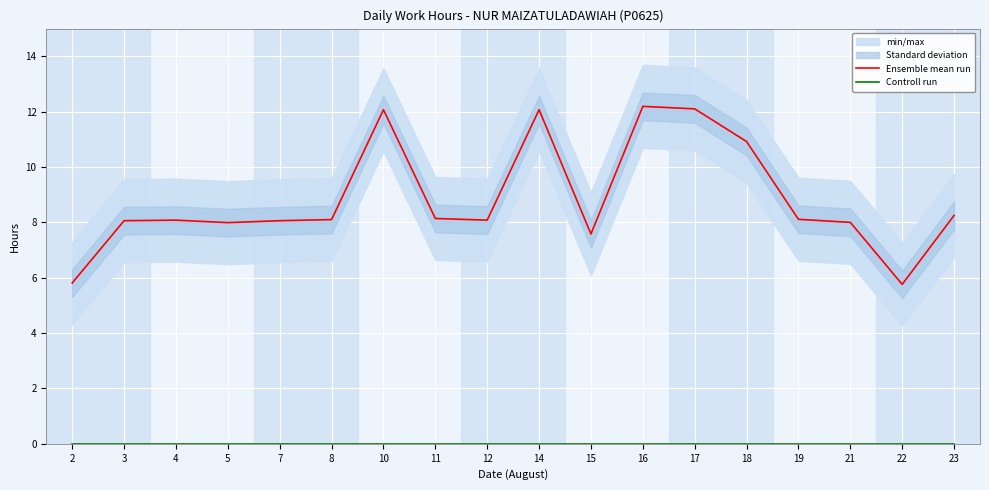

Is it true that Ensemble mean run equals 14.3 at 5?

False